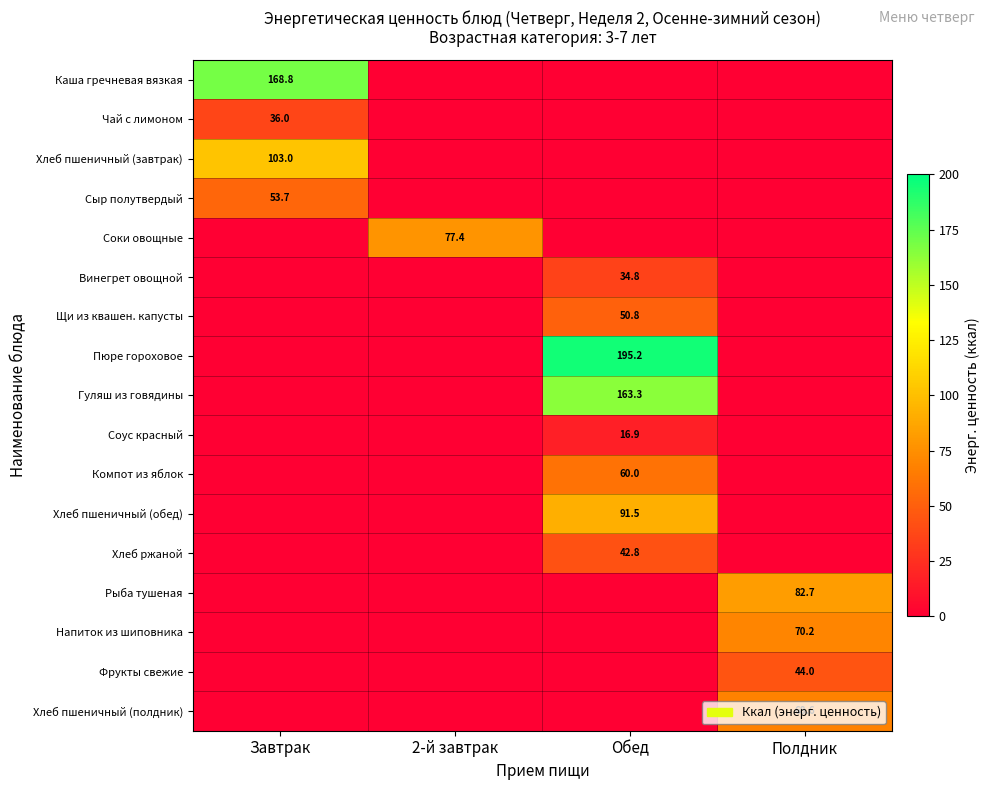

The Соус красный series shows 16.9 at Обед. True or false?

True